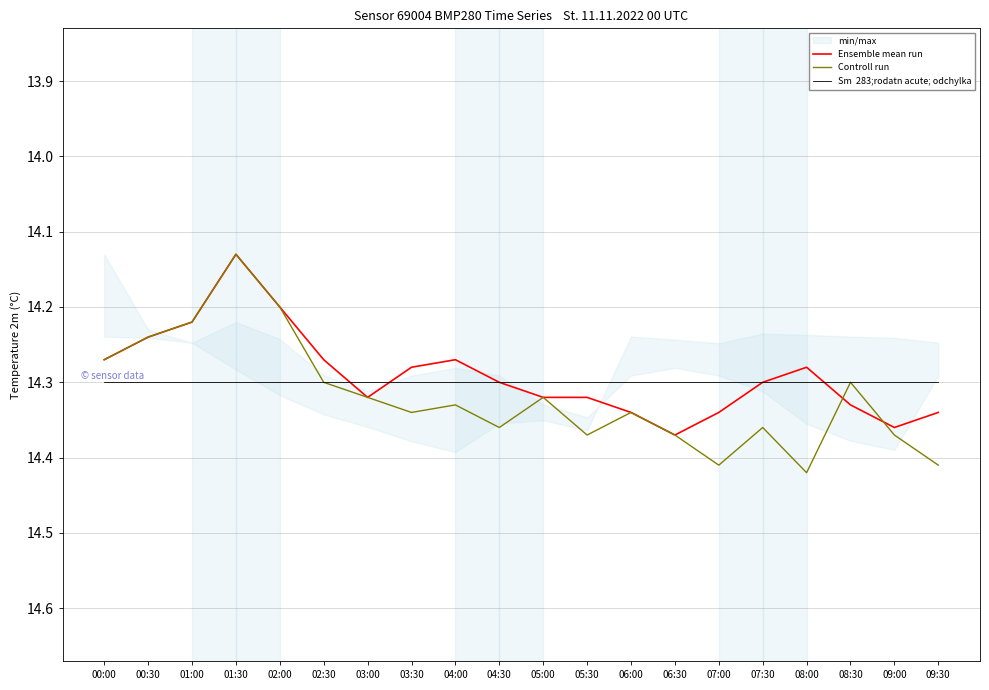

Does the chart display data point markers on the line(s)?

No